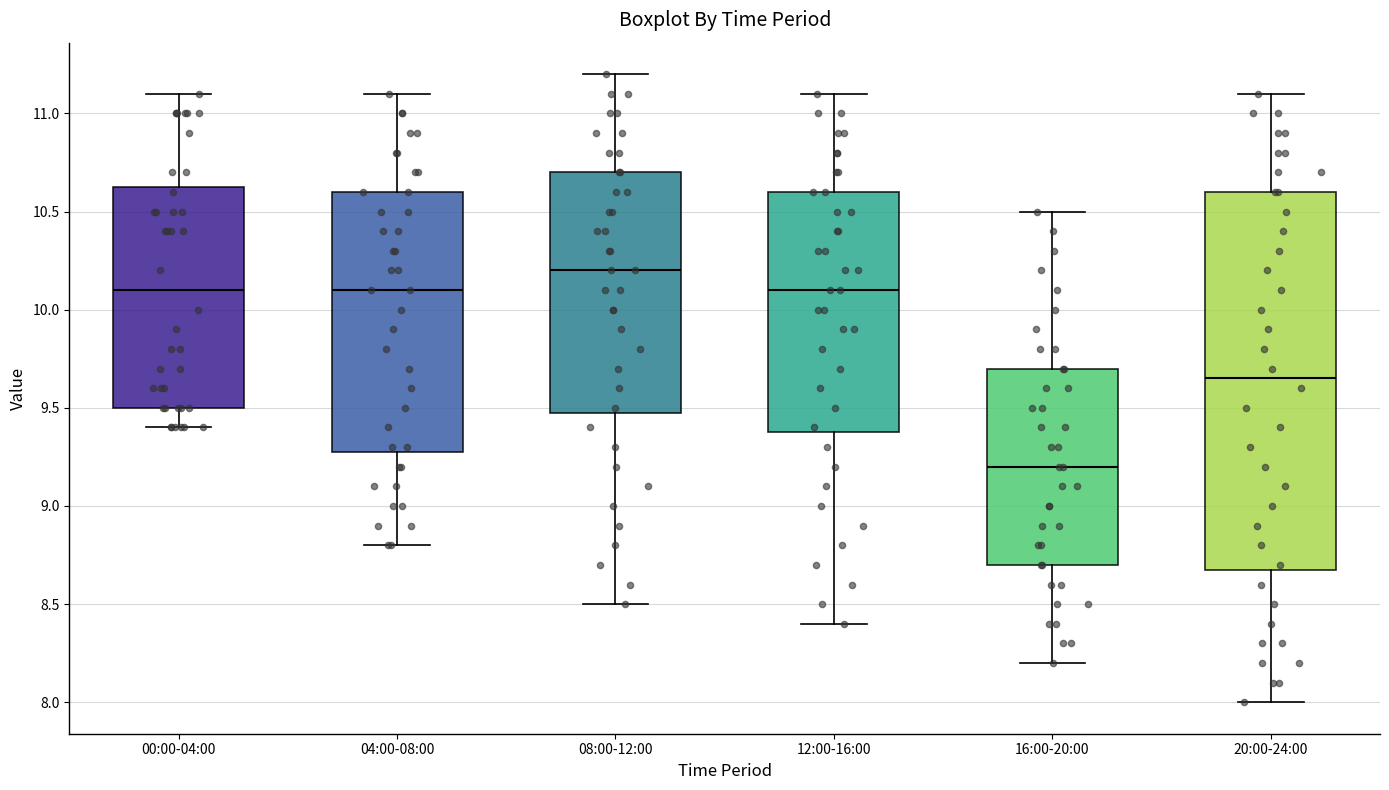

Reading left to right, transcribe this box plot: for each box, give where its median line is, the range the box spans, and where its two whiskers end, as read against the y-axis. The values are not printed on the chart, so give them approximately, as read against the axis.

00:00-04:00: median 10.10, box 9.50 to 10.65, whiskers 9.40 to 11.10
04:00-08:00: median 10.10, box 9.30 to 10.60, whiskers 8.80 to 11.10
08:00-12:00: median 10.20, box 9.50 to 10.70, whiskers 8.50 to 11.20
12:00-16:00: median 10.10, box 9.40 to 10.60, whiskers 8.40 to 11.10
16:00-20:00: median 9.20, box 8.70 to 9.70, whiskers 8.20 to 10.50
20:00-24:00: median 9.65, box 8.70 to 10.60, whiskers 8.00 to 11.10